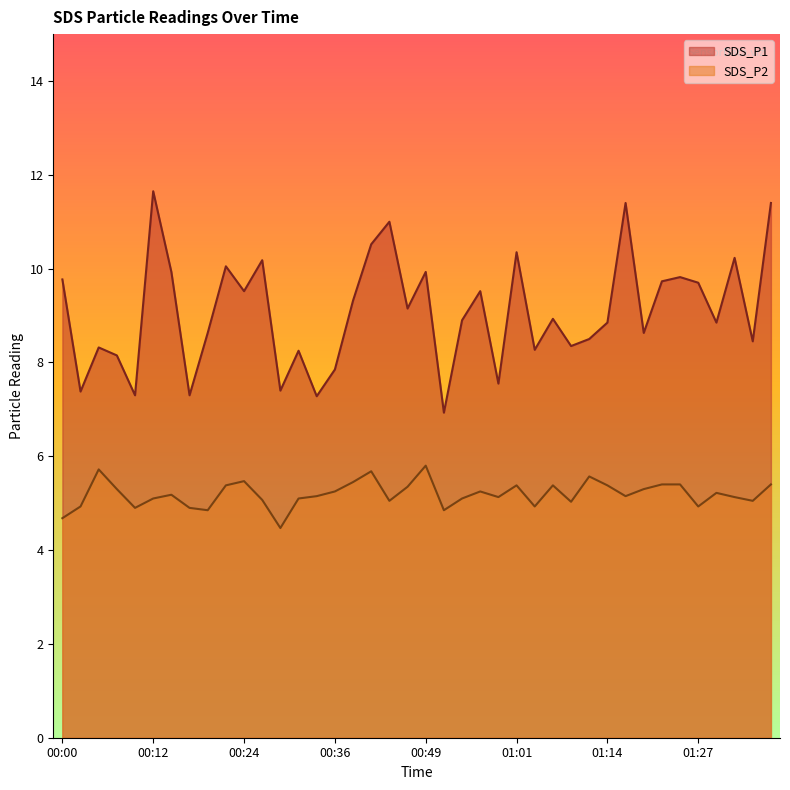

True or false: SDS_P2 and SDS_P1 cross at least once.

False